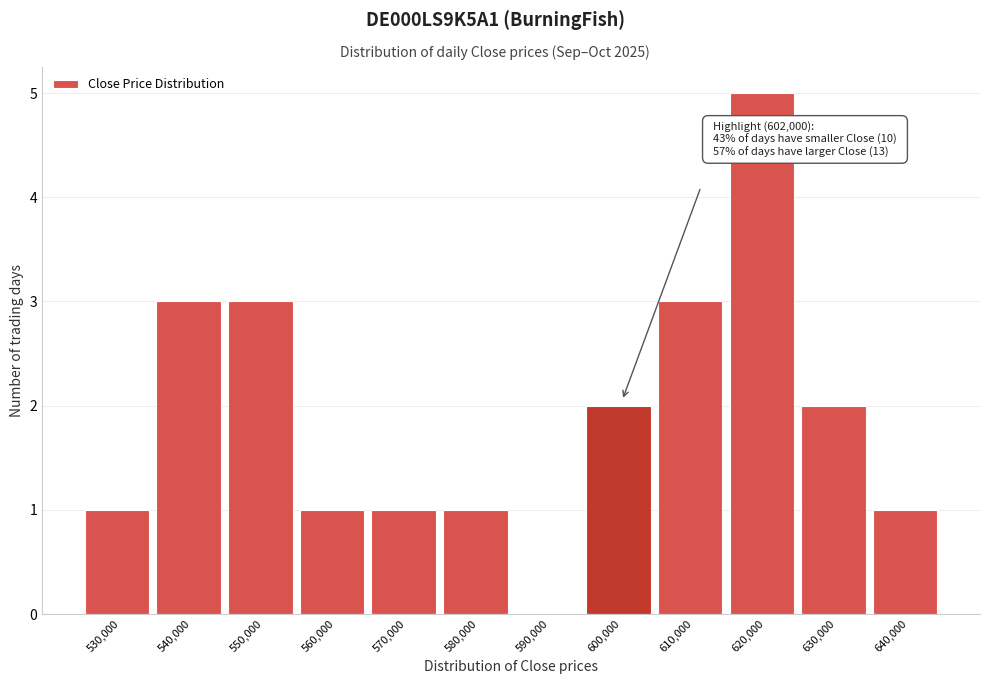

Reading left to right, list all the values displayed in this chart.

530,000=1	540,000=3	550,000=3	560,000=1	570,000=1	580,000=1	590,000=0	600,000=2	610,000=3	620,000=5	630,000=2	640,000=1